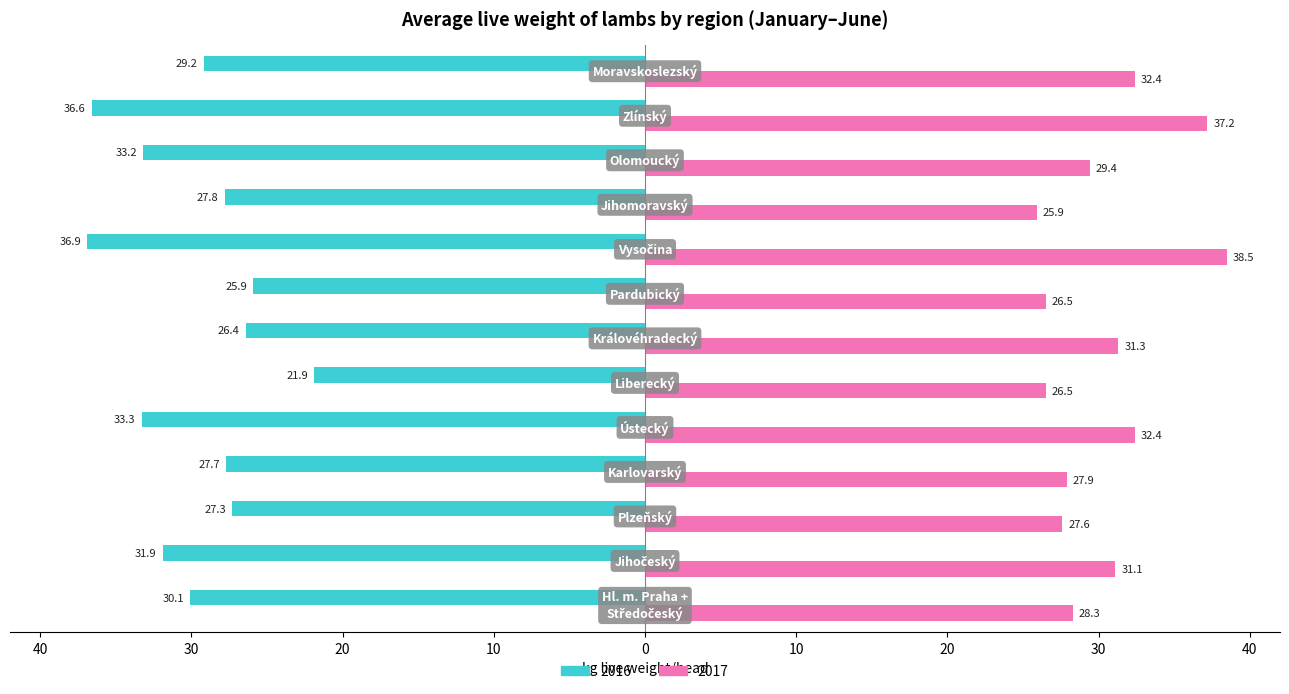

What are all the series names shown in the legend?

2016, 2017